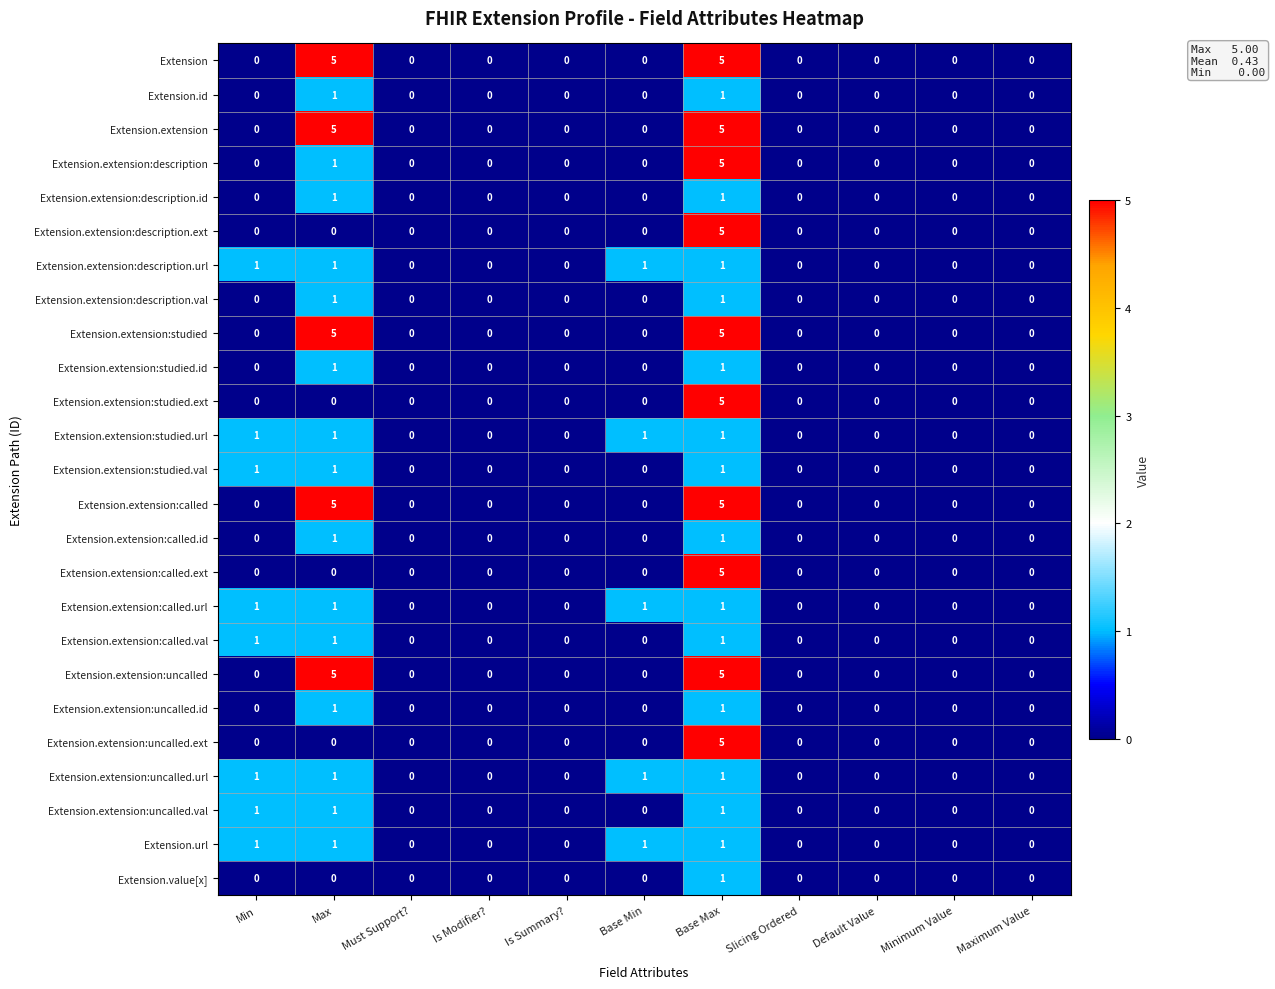

At which category is the sum across all series the highest?

Base Max